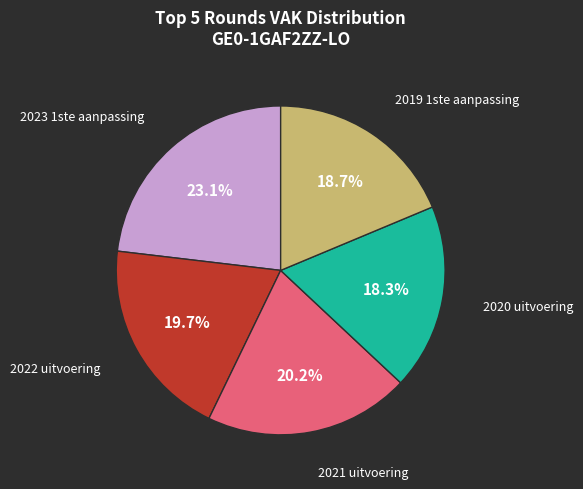

To the nearest percent, what is the difference between the largest and smallest slice percentages?

5%